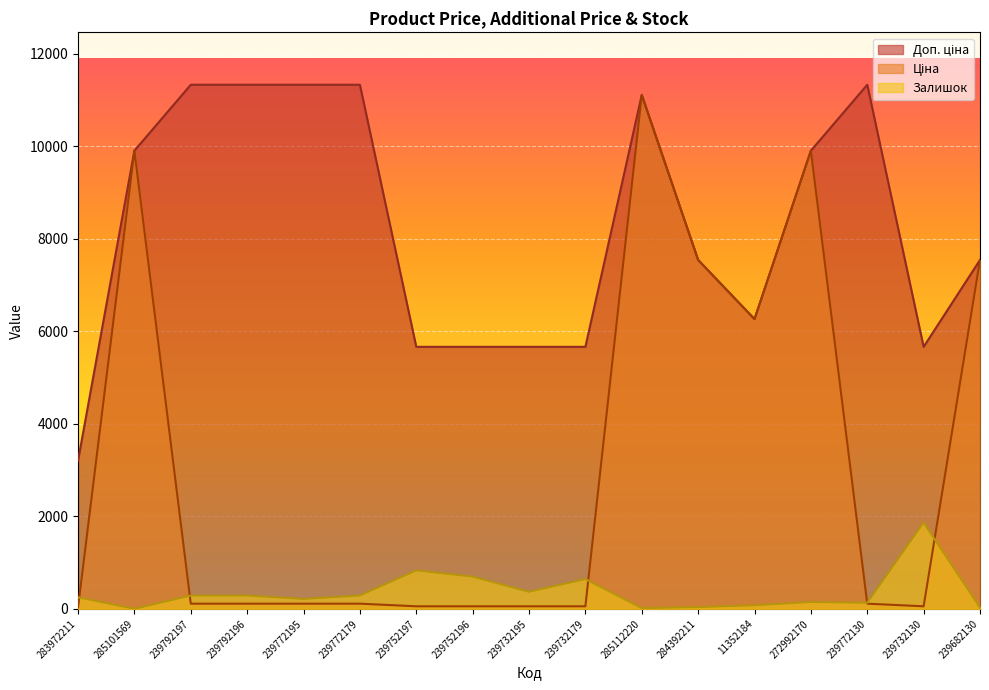

Which series changed the most between 239792197 and 239682130?

Ціна